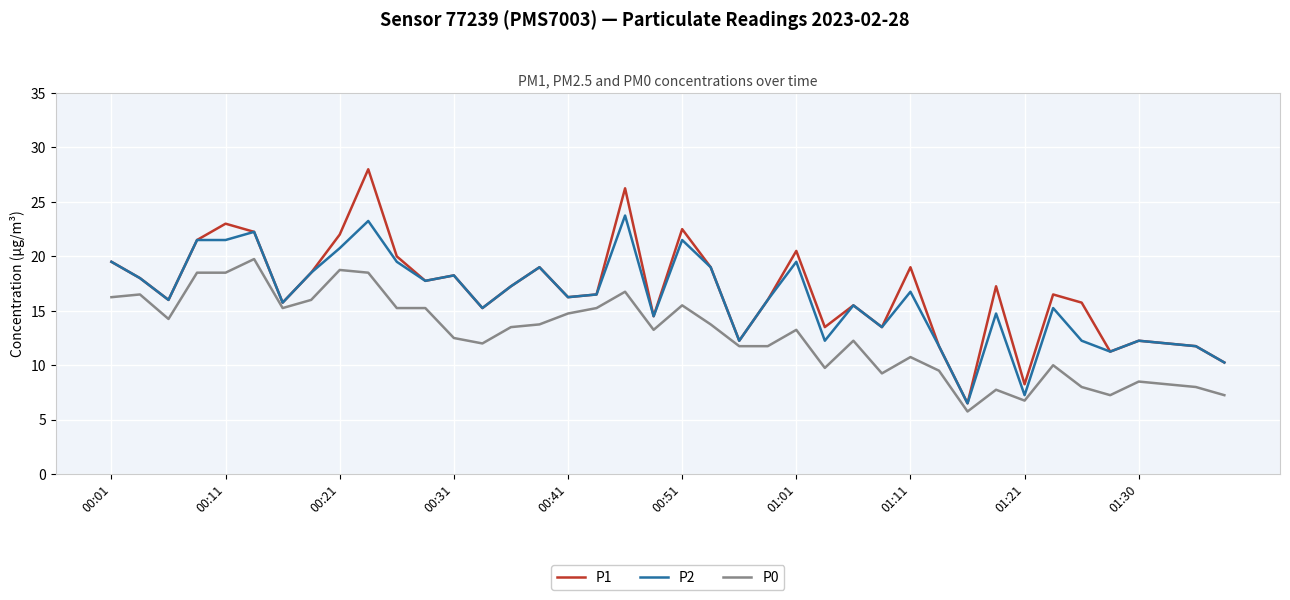

What is the lowest value of the P2 series?

6.5